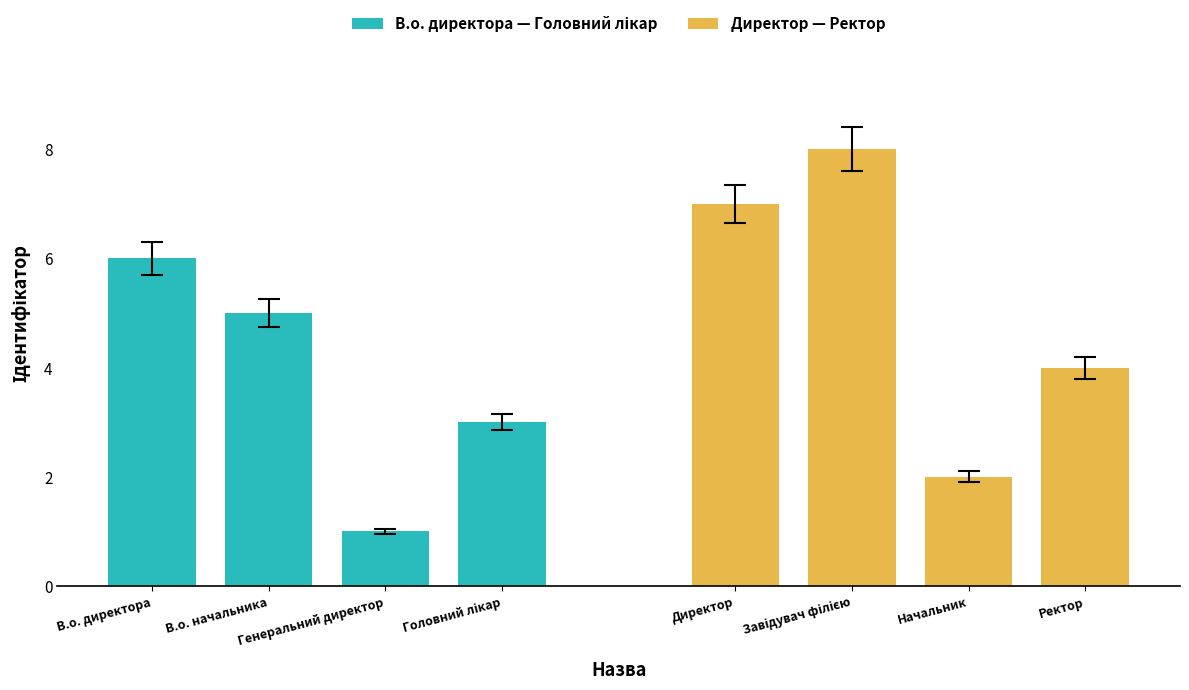

What is the label of the 1st bar from the left?

В.о. директора